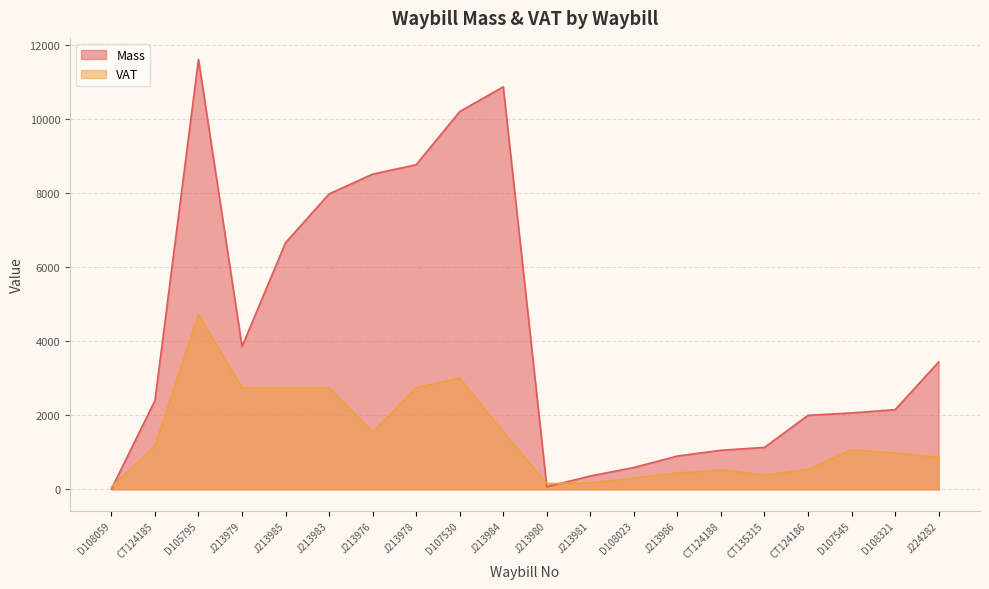

At how many categories does at least one series exceed 2020?

12